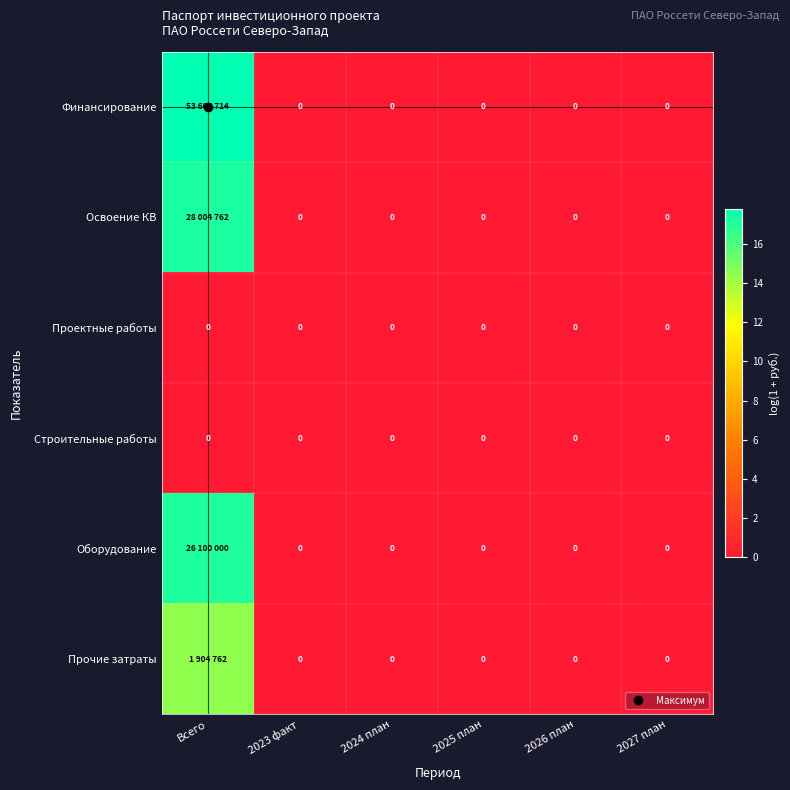

The value of Строительные работы at Всего is 0.0. True or false?

True